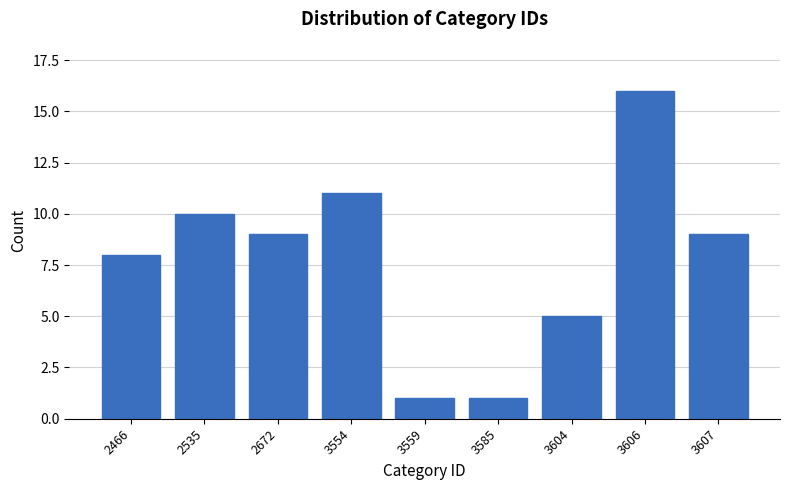

Reading left to right, what are all the values shown in this chart?

8	10	9	11	1	1	5	16	9